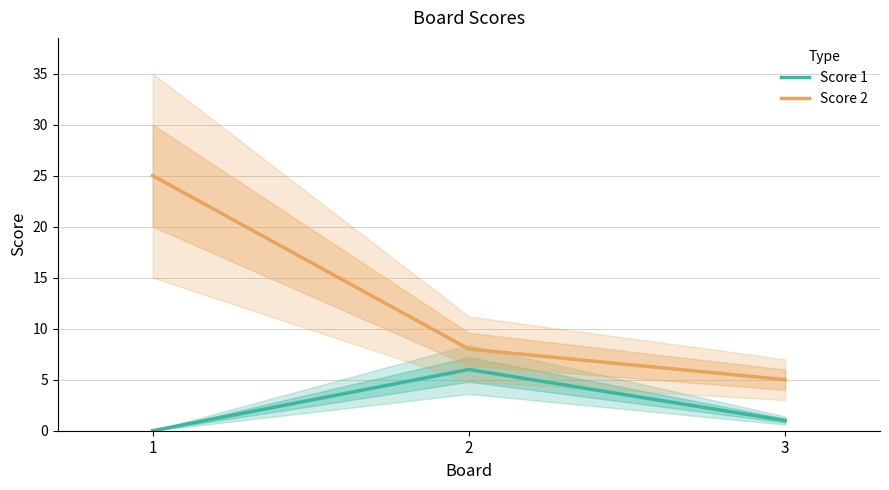

Which series has the widest spread of values?

Score 2